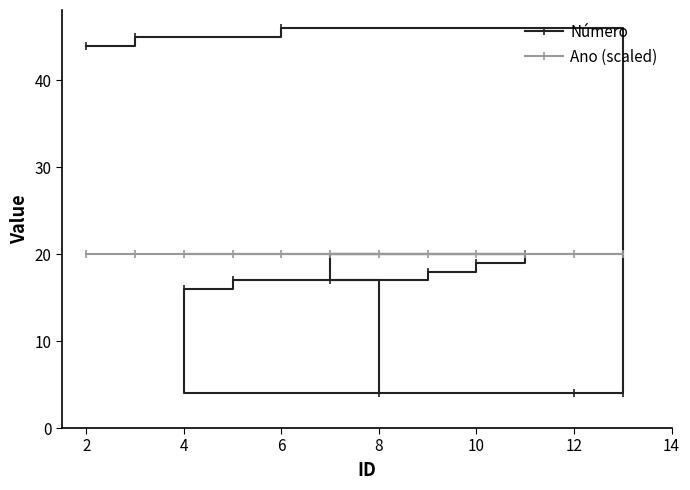

Rank the series by their average value, from lowest to highest.

Ano (scaled), Número